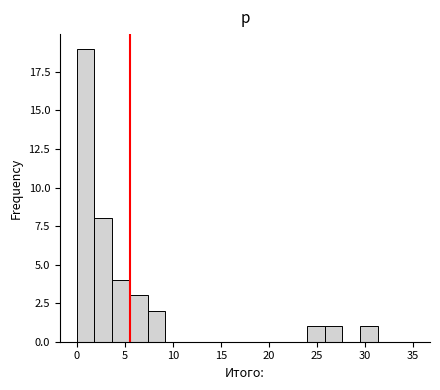

Read against the x-axis, roughly where is the centre of the tallest bar?

1.0